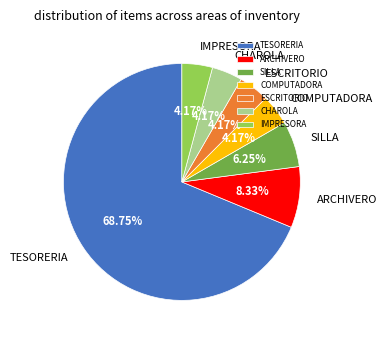

To the nearest percent, what is the average slice percentage?

14%